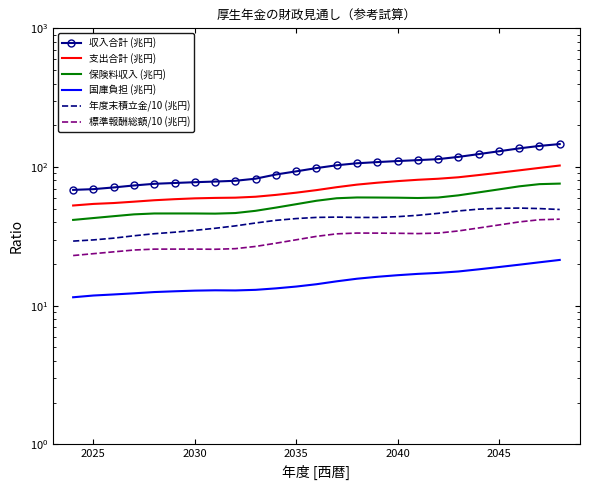

Is the value of 国庫負担 (兆円) at 2040 greater than the value of 年度末積立金/10 (兆円) at 10?

No